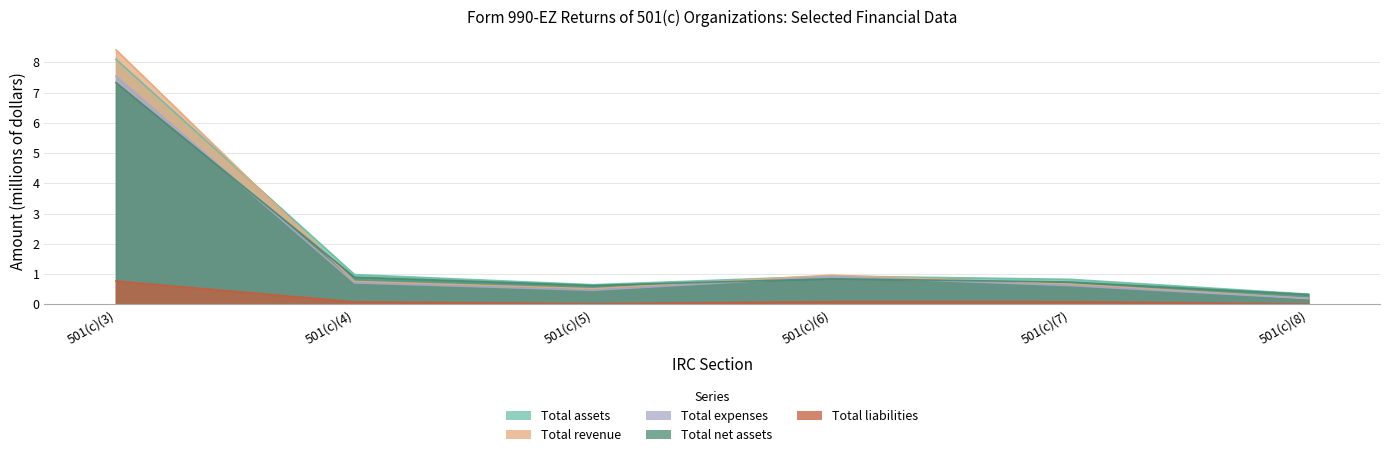

Where is the first local minimum for Total assets?

501(c)(5)